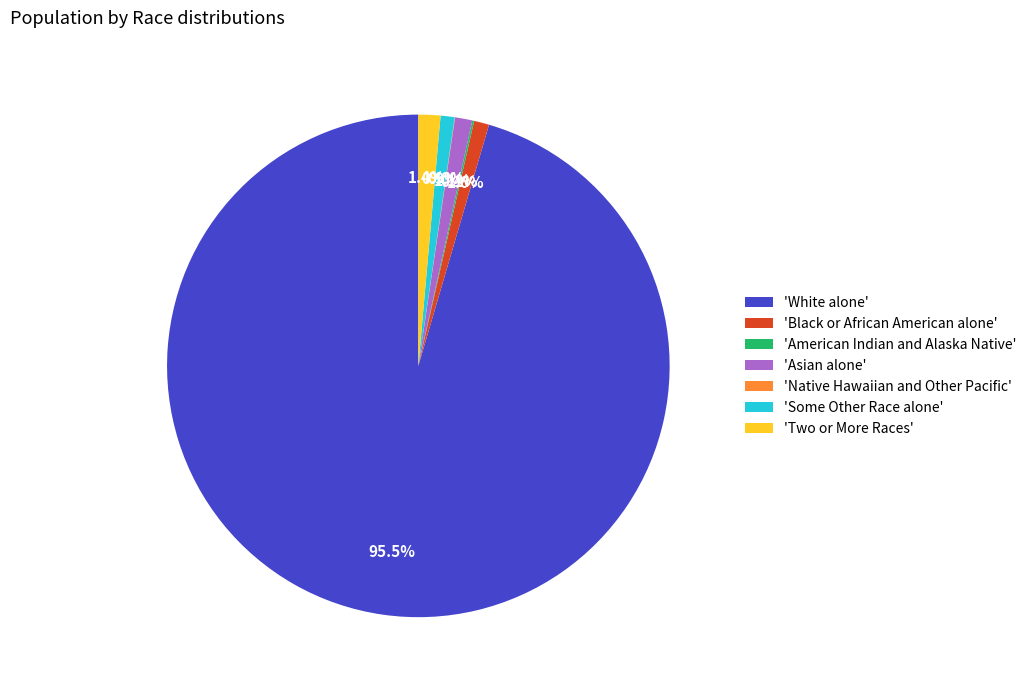

Which slice is the largest?

'White alone'